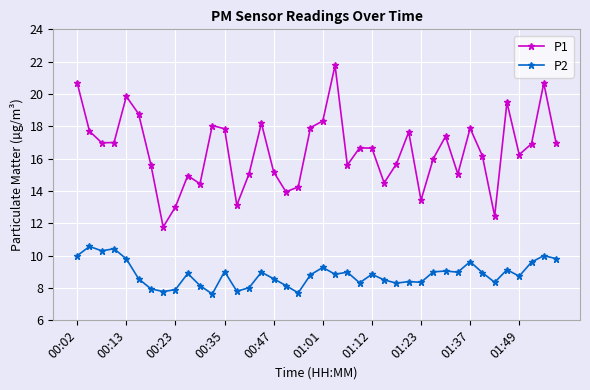

True or false: P2 has more than 1 points higher than both neighbors.

True